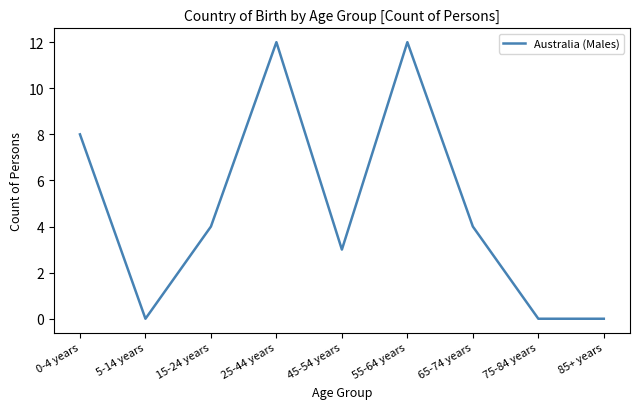

Approximately how many times larger is the value at 0-4 years compared to 55-64 years?

0.7